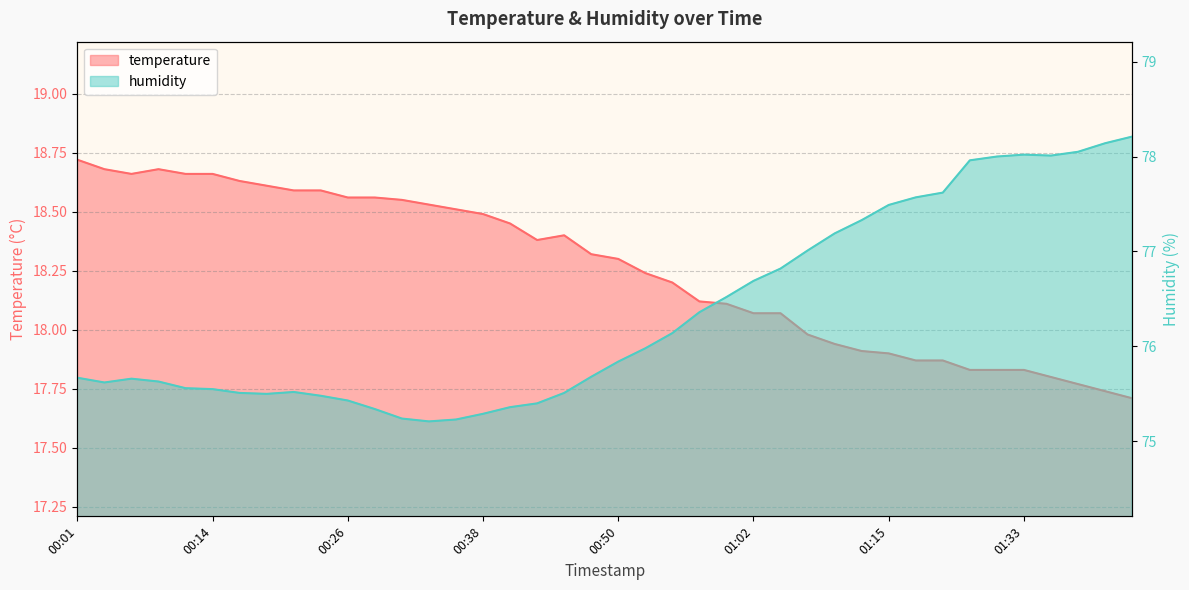

Which series has the widest spread of values?

humidity